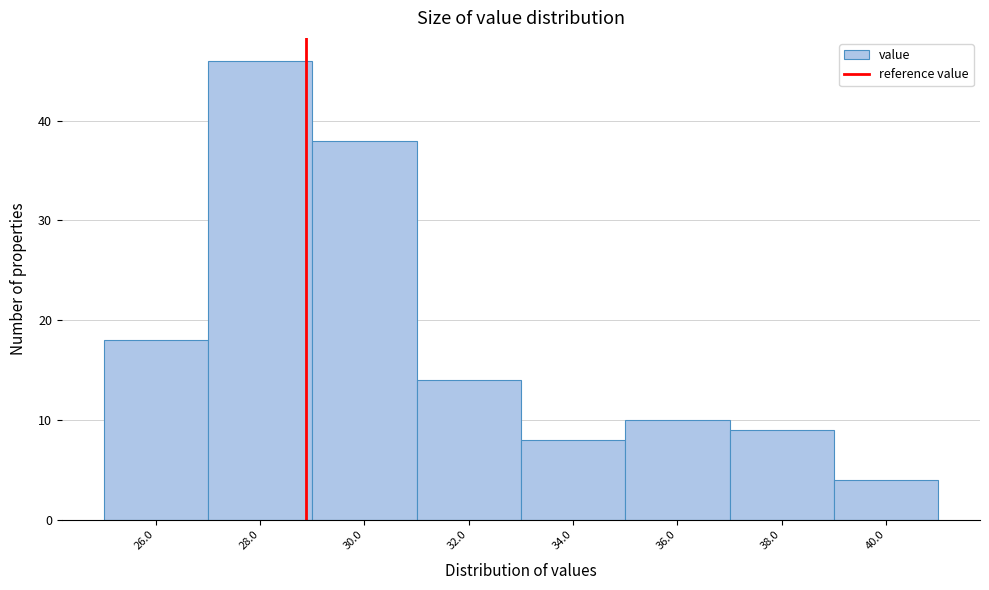

Reading left to right, extract all data points from this chart.

18	46	38	14	8	10	9	4